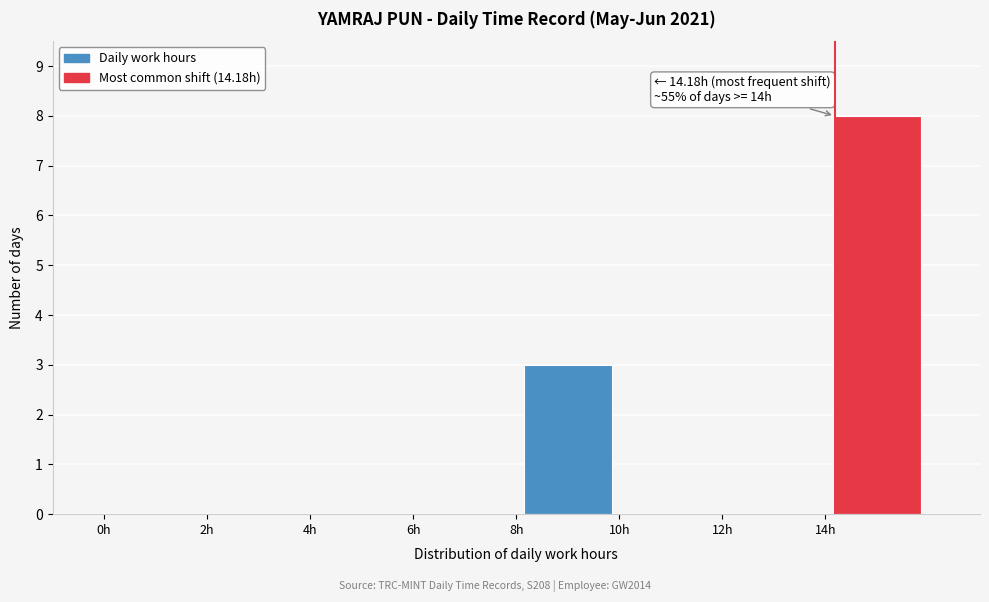

Over which range of the x-axis is the bar tallest?

14 to 16